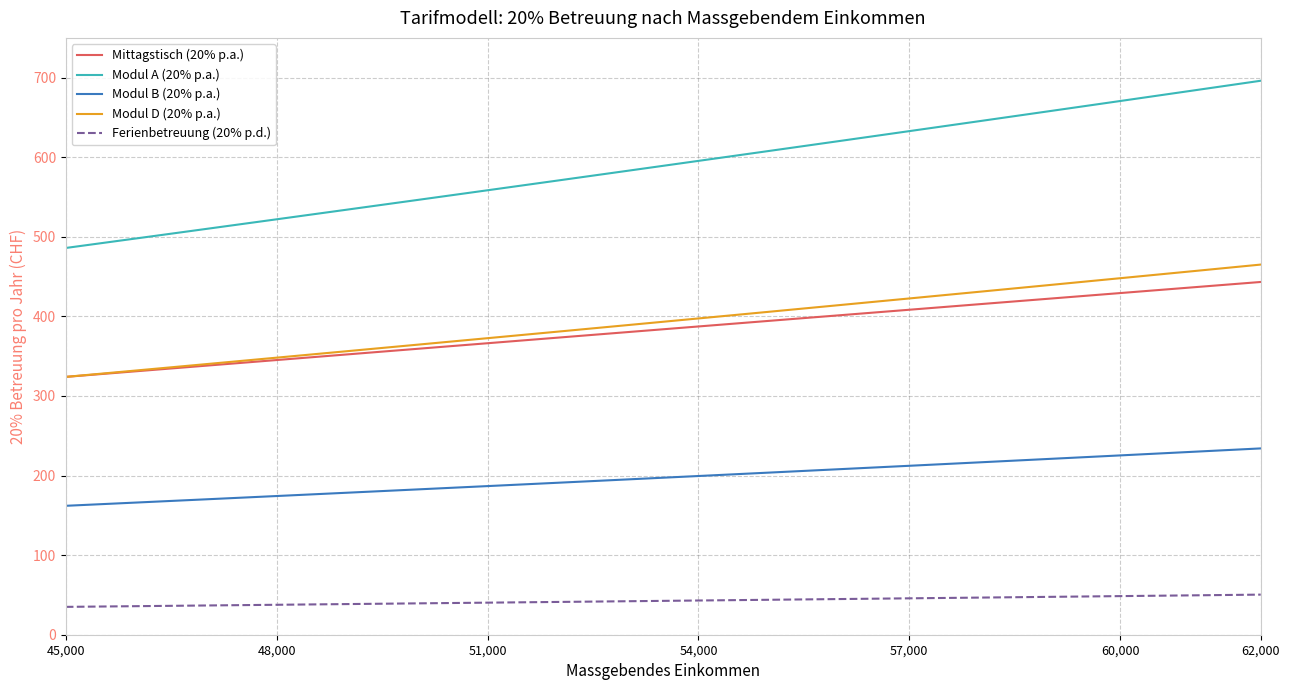

What is the minimum value shown in the chart?

35.0